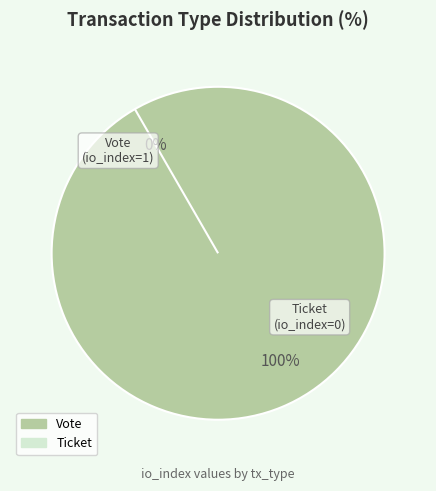

To the nearest percent, what is the average slice percentage?

50%